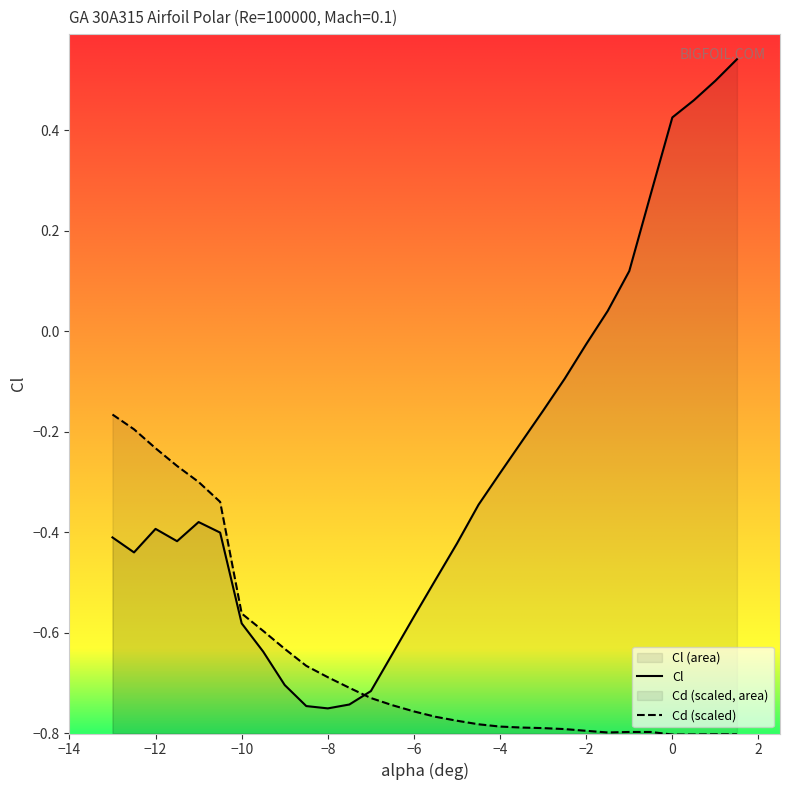

Is it true that Cd equals -1.3 at -6.5?

False